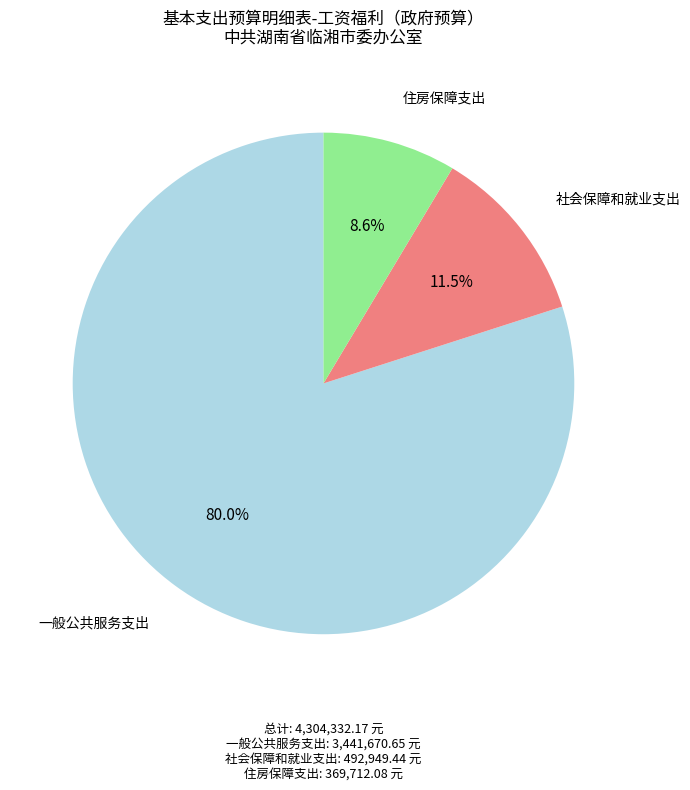

Between 住房保障支出 and 一般公共服务支出, which is larger?

一般公共服务支出